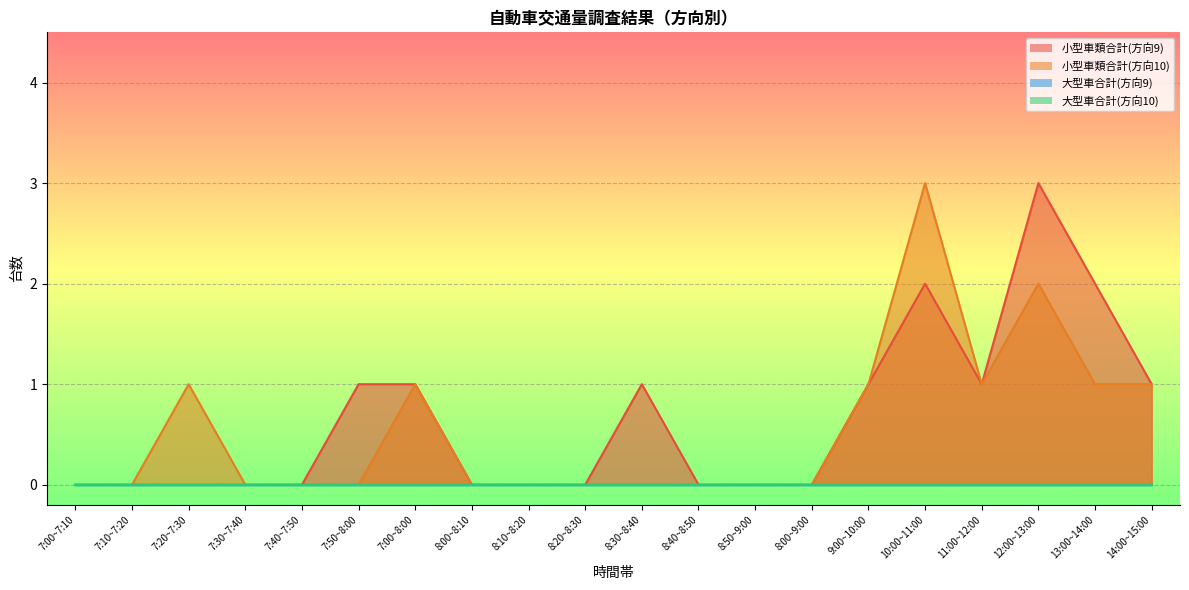

Does the chart display data point markers on the line(s)?

No